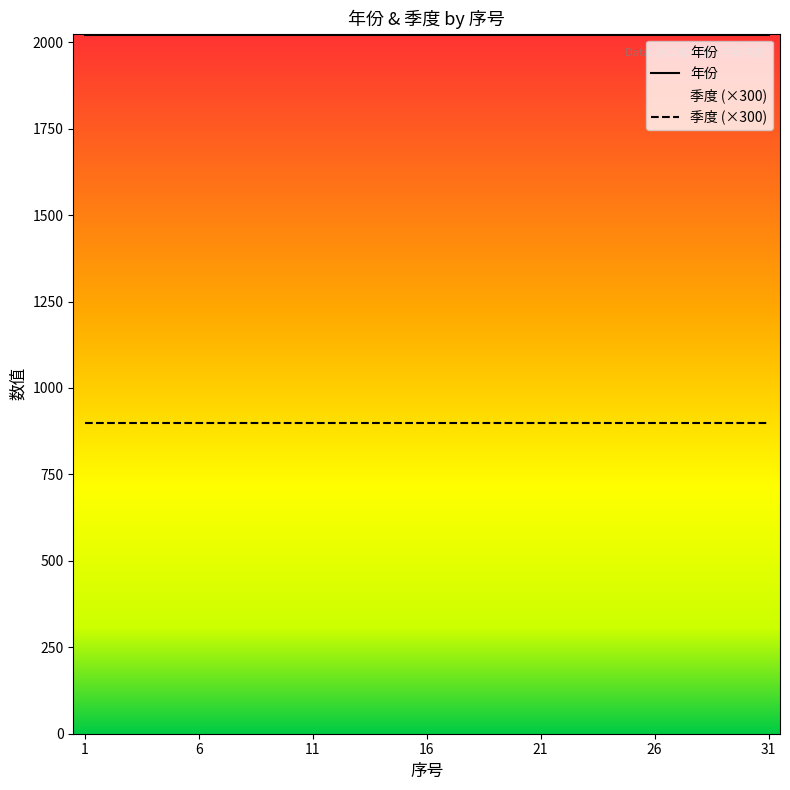

List the series in order of their peak value, lowest first.

季度 (×300), 年份